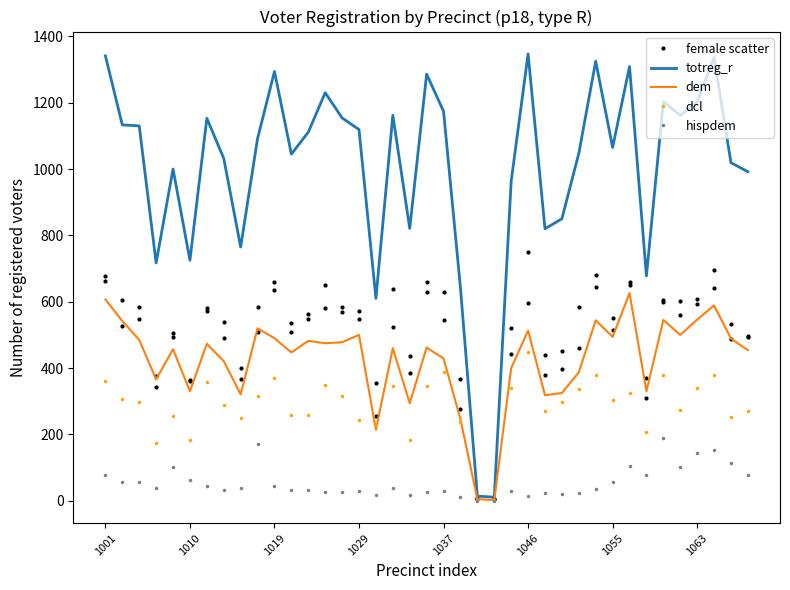

Which series has the largest total across all categories?

totreg_r